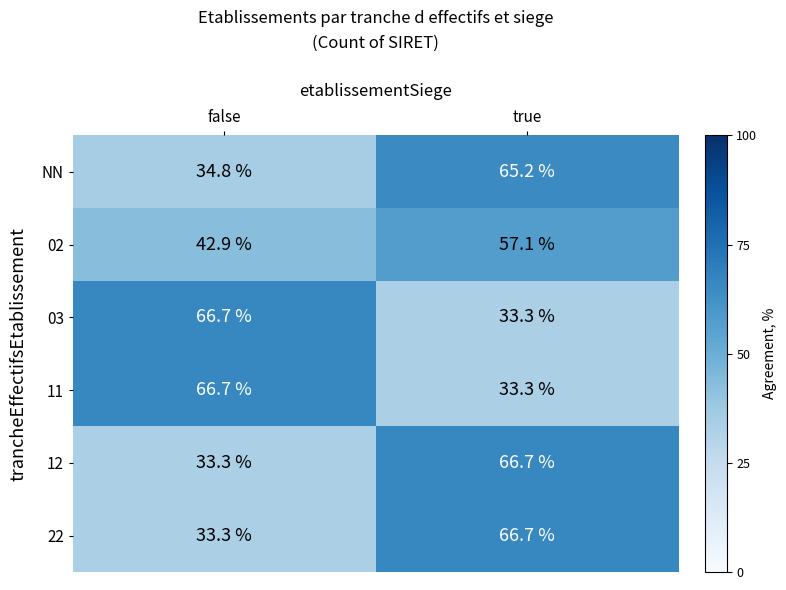

List the labels in order of 12 value, smallest first.

false, true